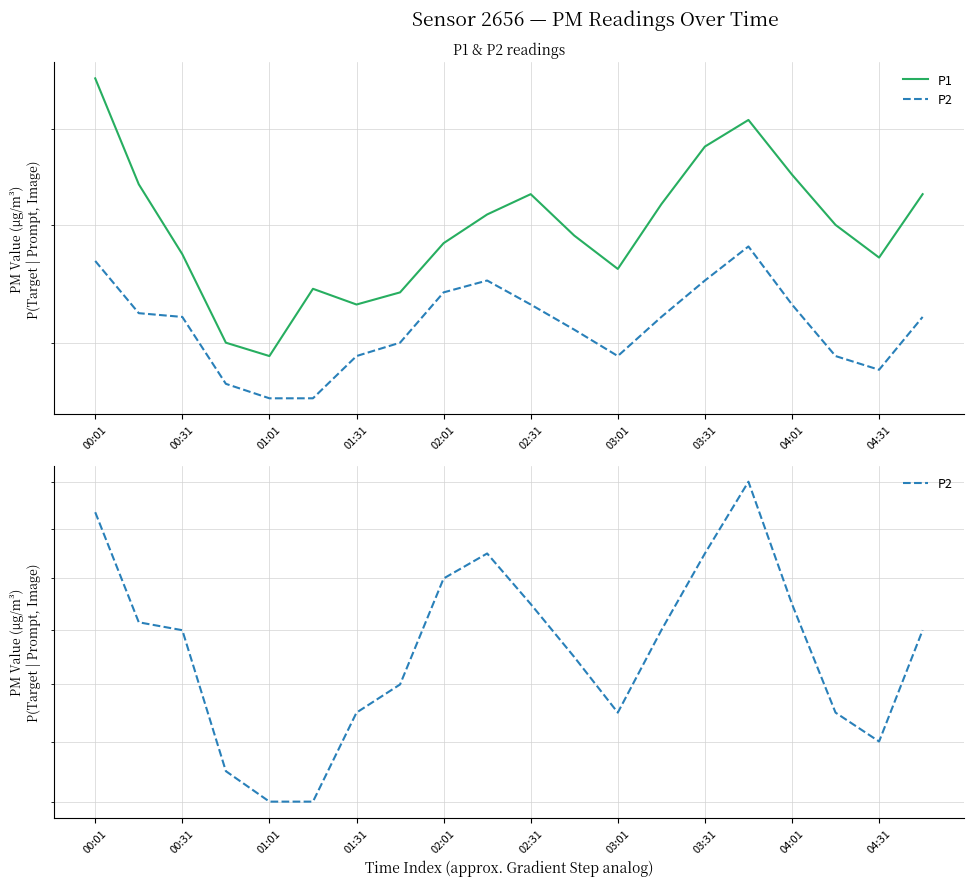

Rank the series by their maximum value, from lowest to highest.

P2, P1